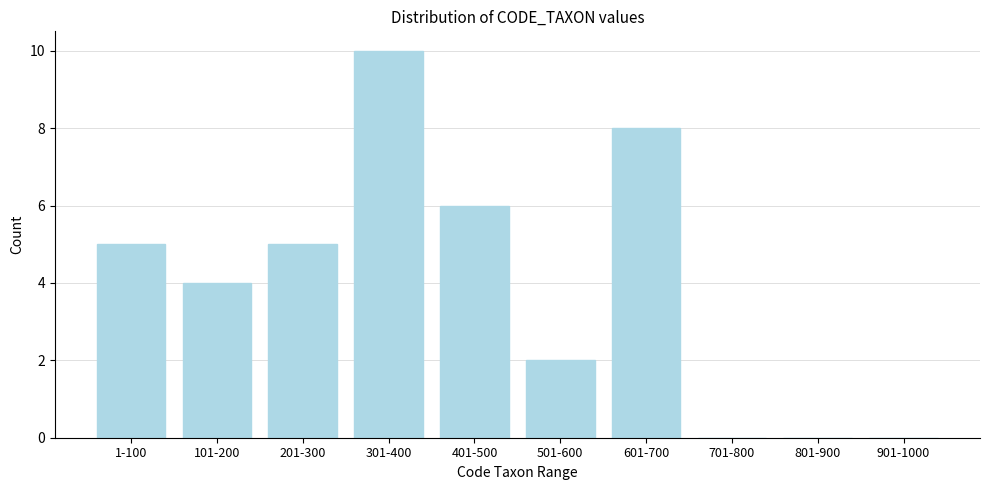

Reading left to right, what are all the values shown in this chart?

1-100=5	101-200=4	201-300=5	301-400=10	401-500=6	501-600=2	601-700=8	701-800=0	801-900=0	901-1000=0